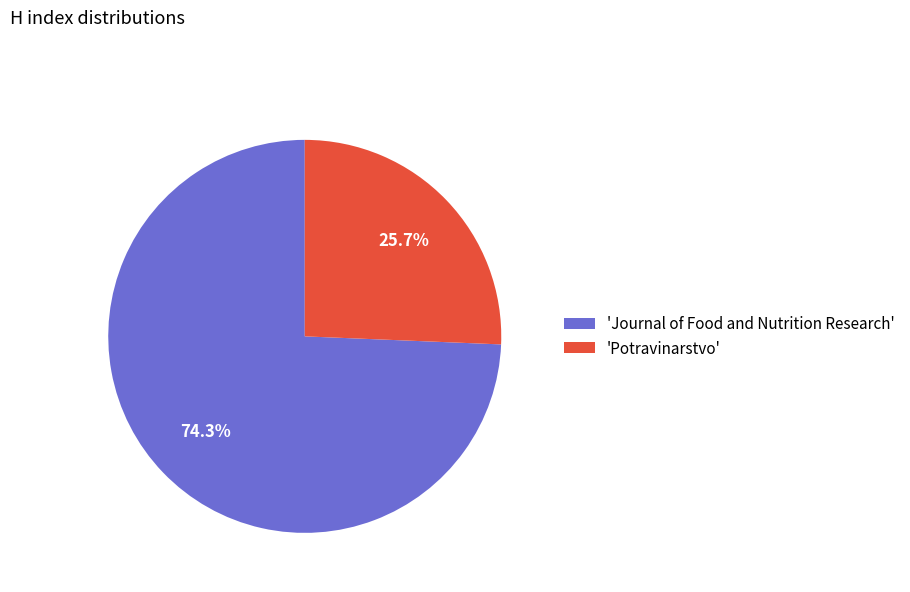

How many segments does this pie chart have?

2